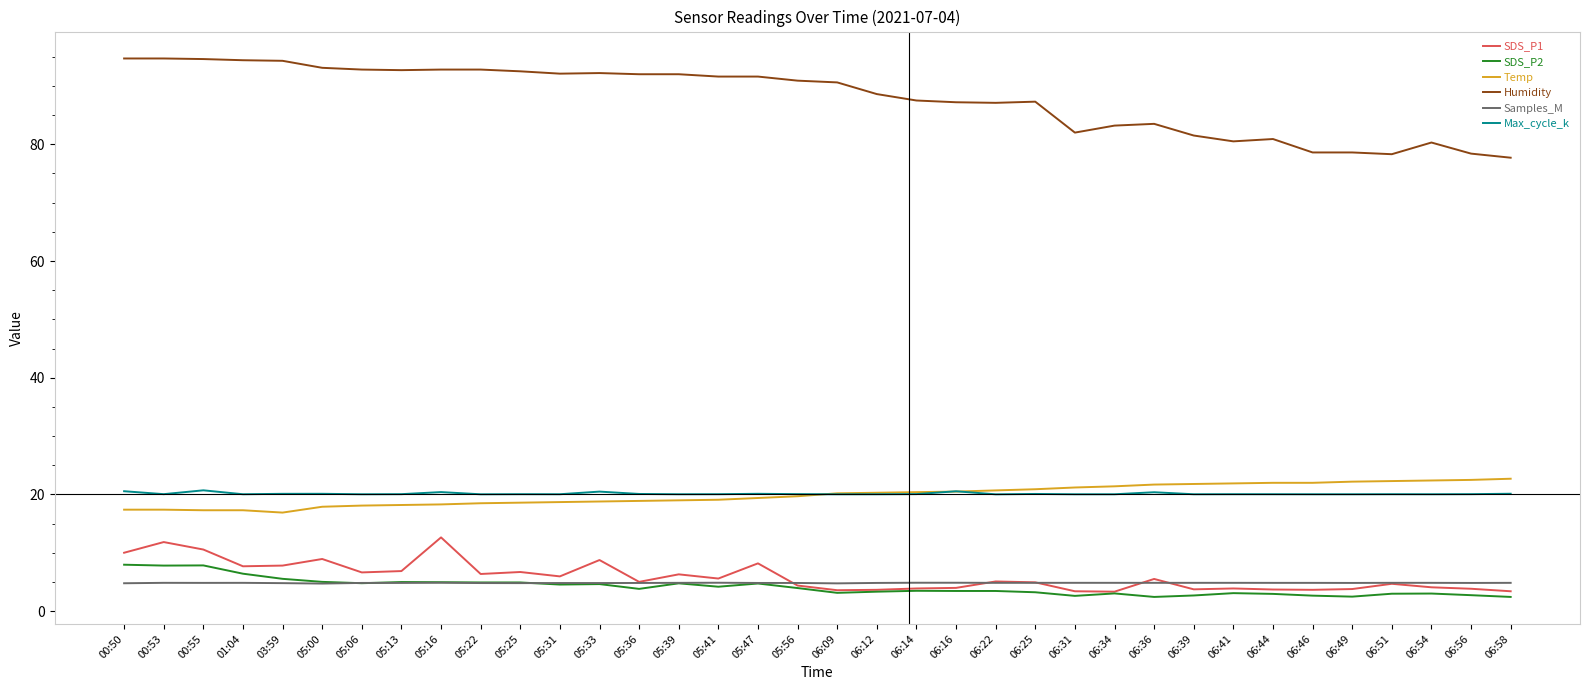

True or false: Max_cycle_k has a value of 20.0 at 05:39.

True